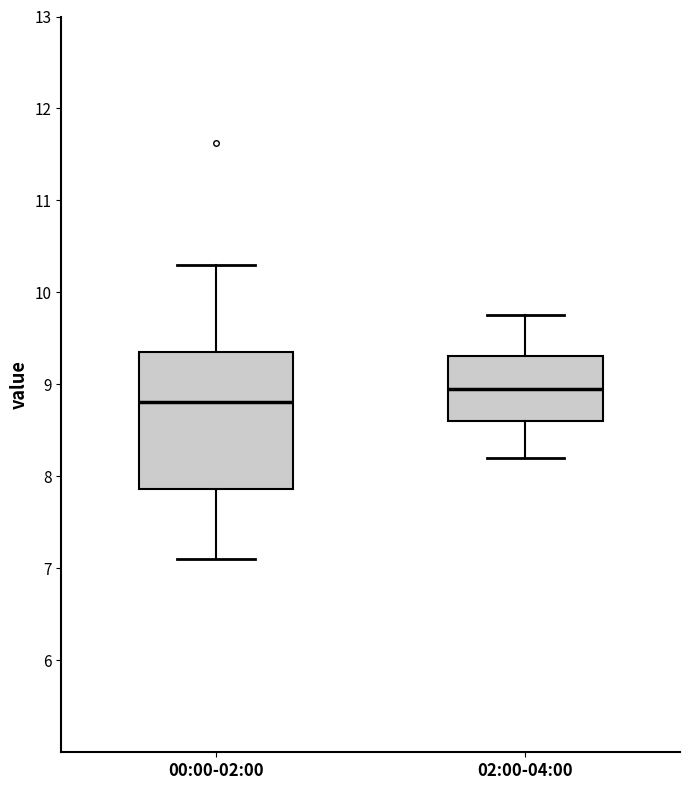

Reading left to right, read every box against the y-axis: the position of its median line, the range the box covers, and the ends of its whiskers. The values are not printed on the chart, so give them approximately, as read against the axis.

00:00-02:00: median 8.8, box 7.9 to 9.4, whiskers 7.1 to 10.3
02:00-04:00: median 9.0, box 8.6 to 9.3, whiskers 8.2 to 9.8